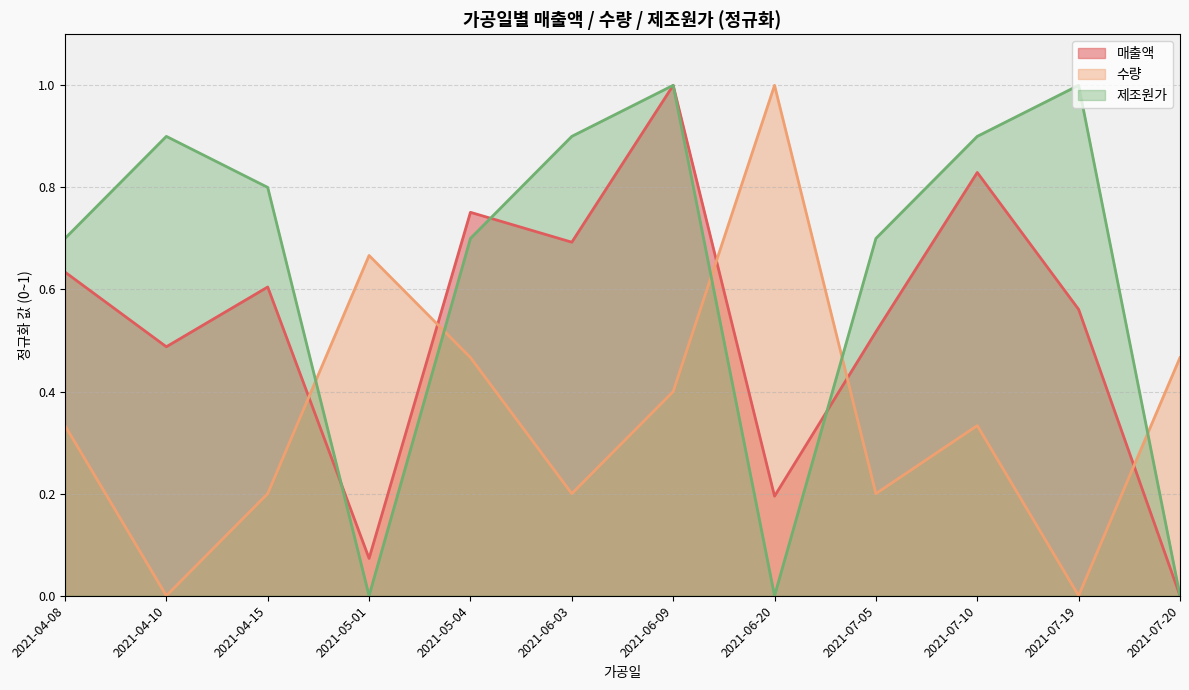

Rank the categories by 제조원가 value from lowest to highest.

2021-05-01, 2021-06-20, 2021-07-20, 2021-04-08, 2021-05-04, 2021-07-05, 2021-04-15, 2021-04-10, 2021-06-03, 2021-07-10, 2021-06-09, 2021-07-19